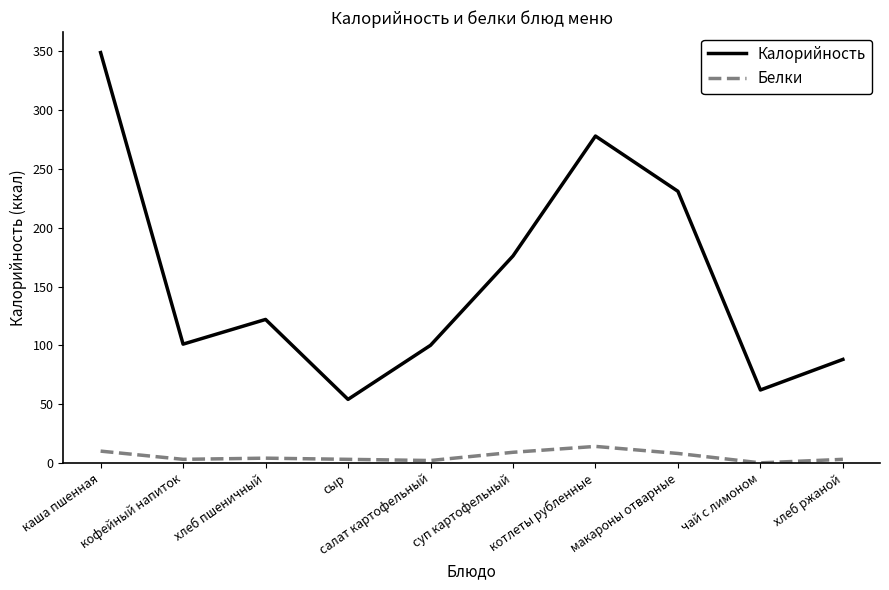

Count the number of categories in the chart.

10